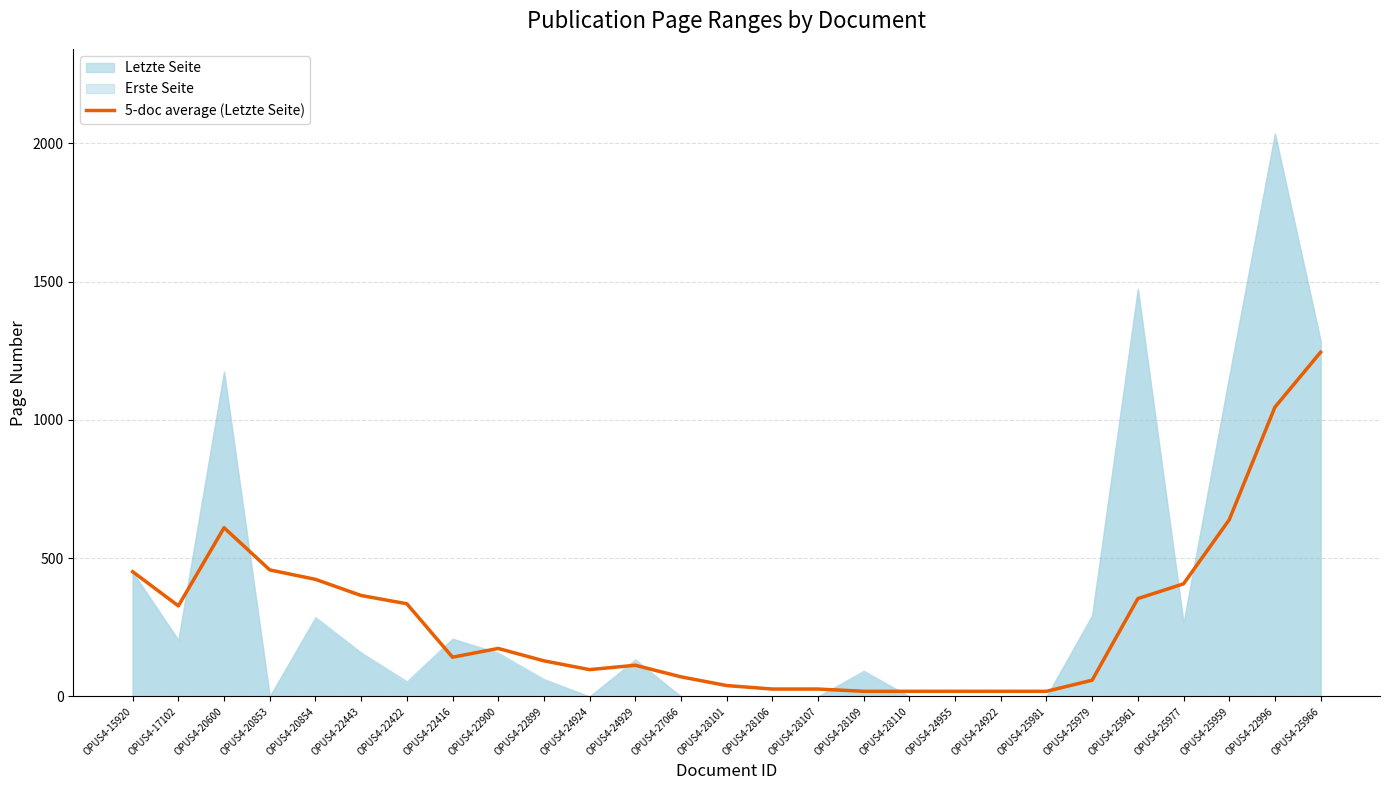

Reading right to left, extract all data points from this chart.

1244.6	1046.0	638.8	407.2	353.8	58.8	18.6	18.6	18.6	18.6	18.6	26.8	26.8	39.4	71.0	112.8	97.0	128.8	173.6	142.0	335.2	365.0	423.4	457.5	610.0	327.5	451.0